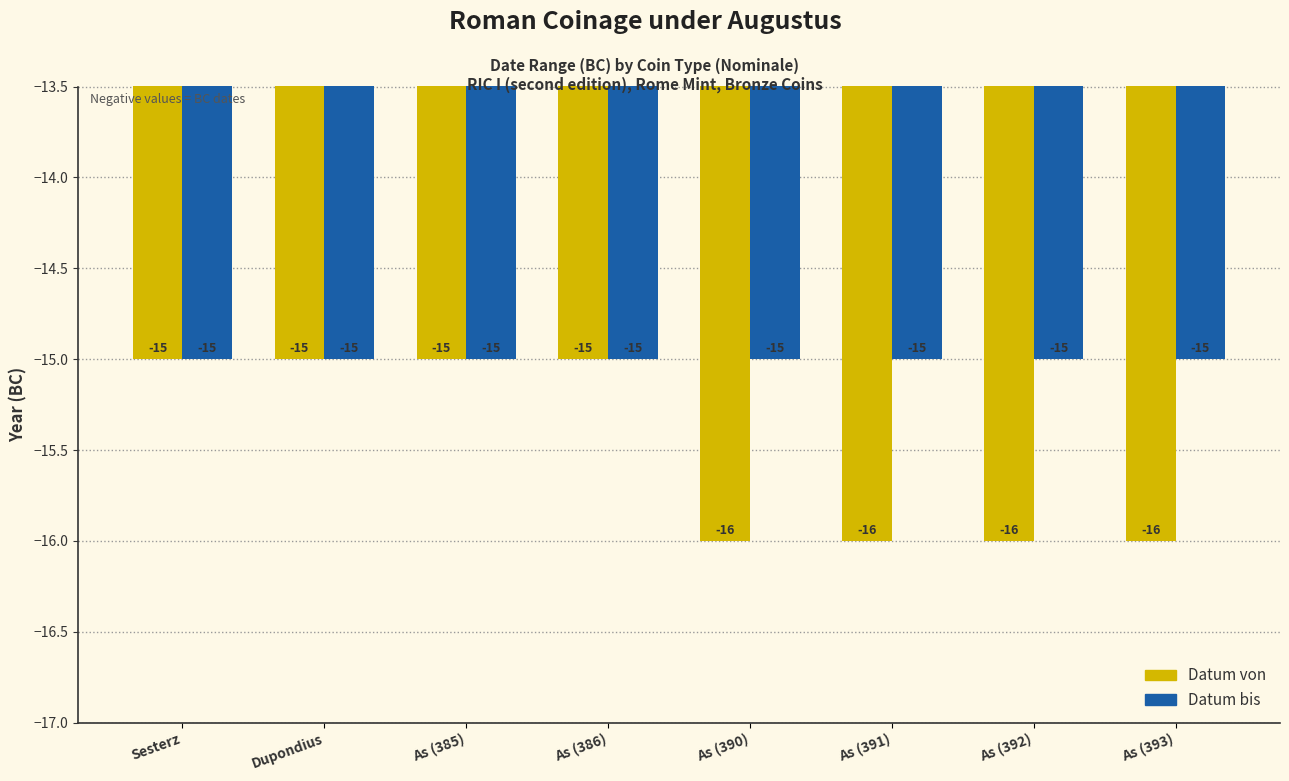

How many data points in Datum von are less than -15?

4